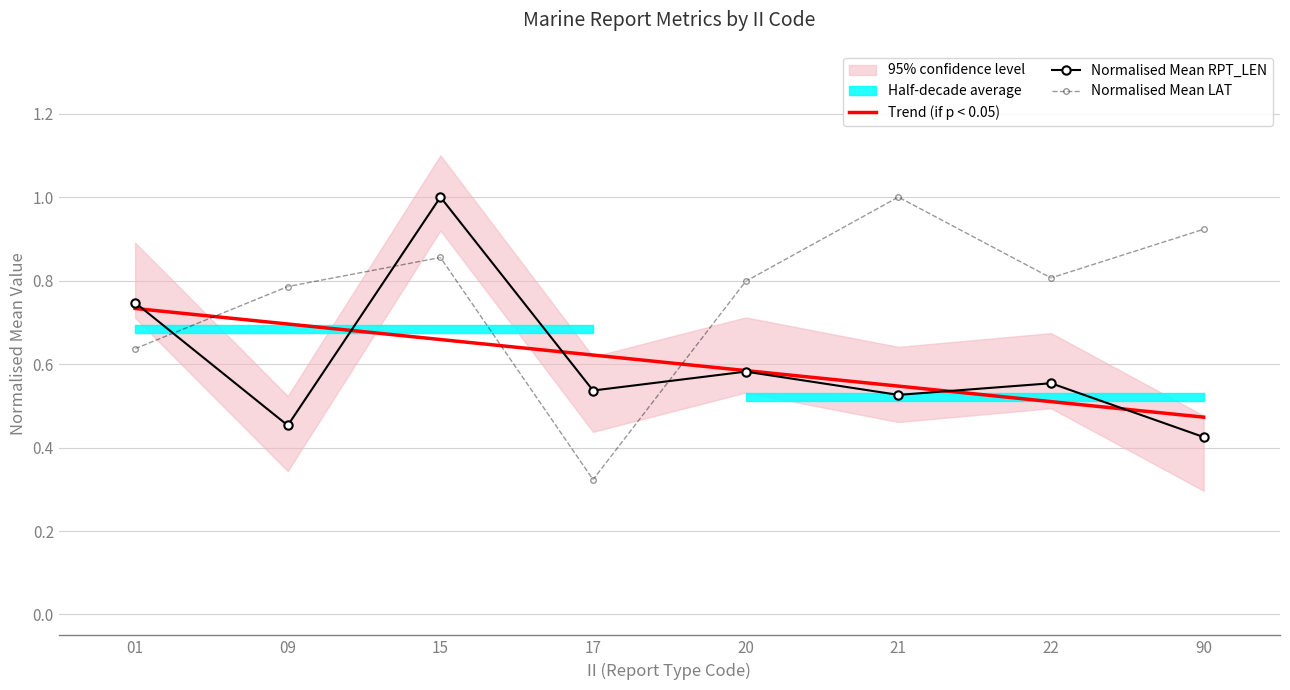

Reading left to right, extract all data points from this chart.

Mean LAT: 0.6	0.8	0.9	0.3	0.8	1.0	0.8	0.9
Mean RPT_LEN: 0.7	0.5	1.0	0.5	0.6	0.5	0.6	0.4